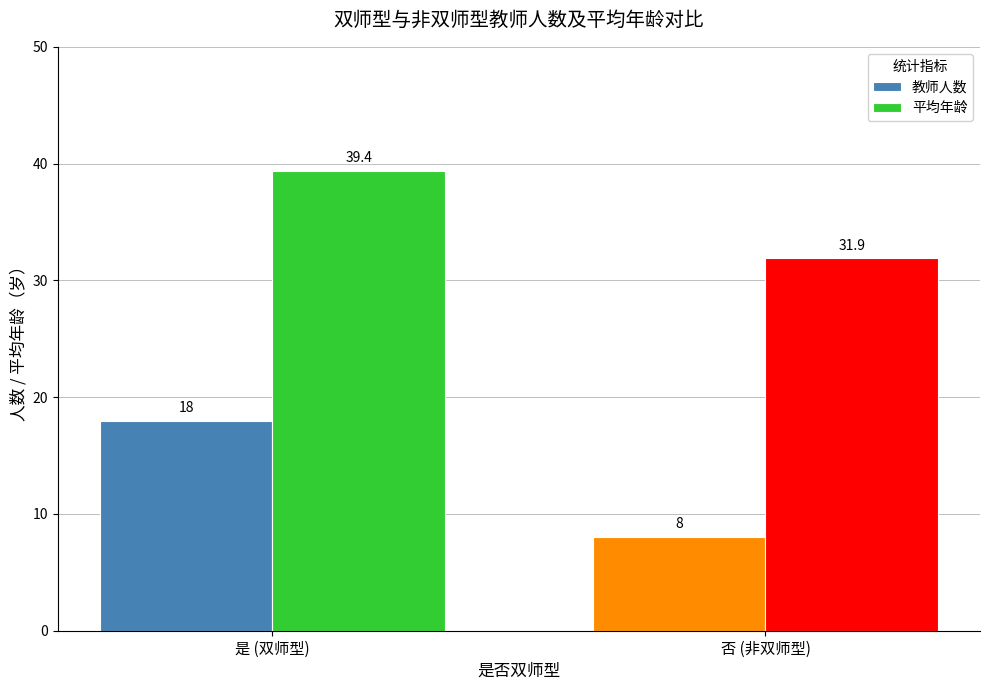

Between 是 (双师型) and 否 (非双师型), which series saw the biggest shift?

教师人数